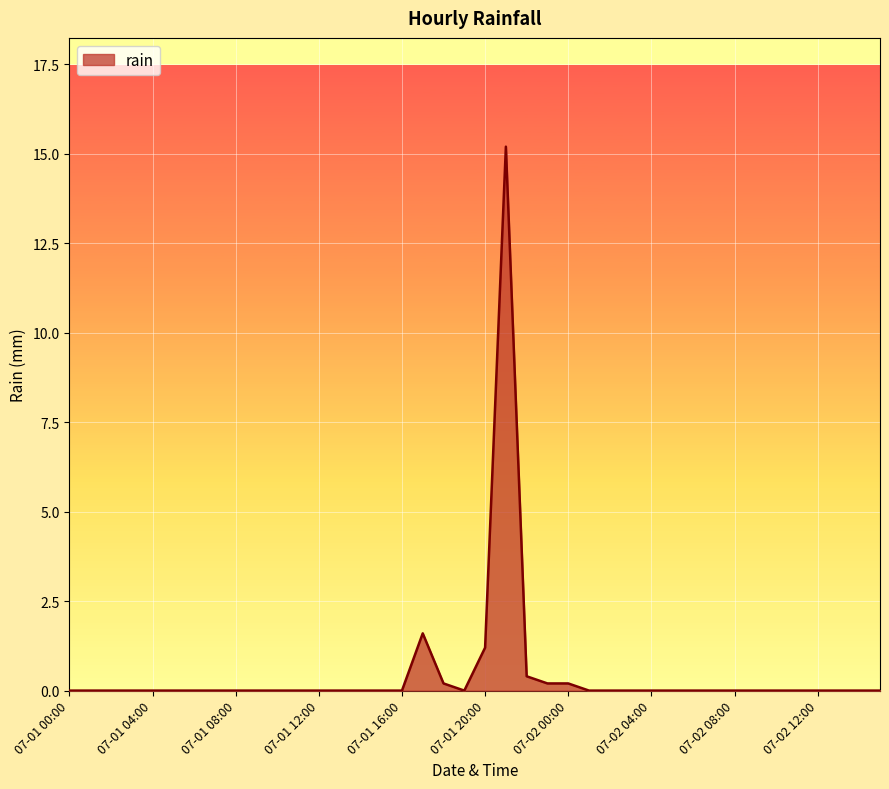

What is the average value?

0.5